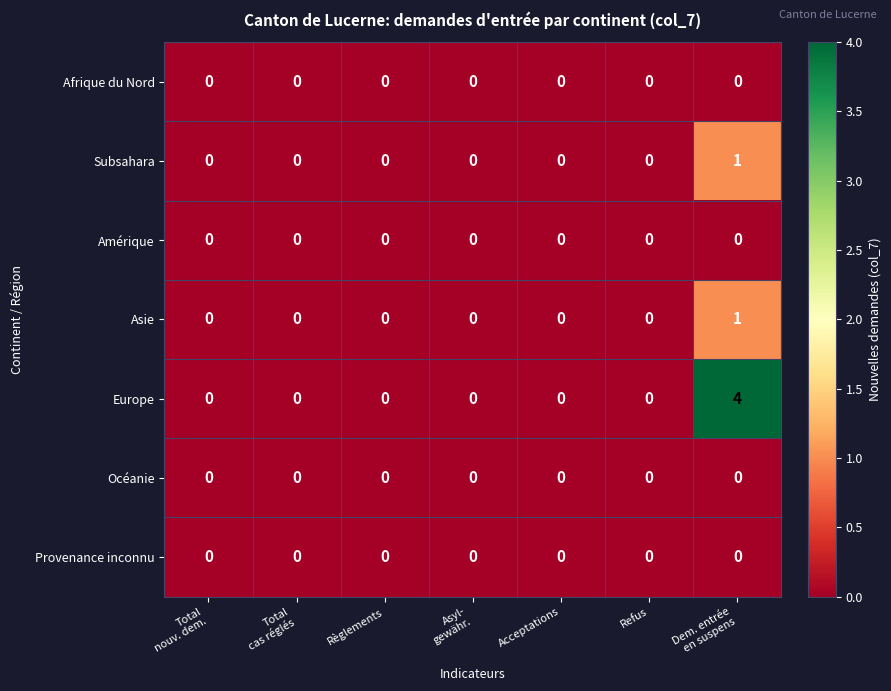

At which category is the sum across all series the highest?

Dem. entrée
en suspens